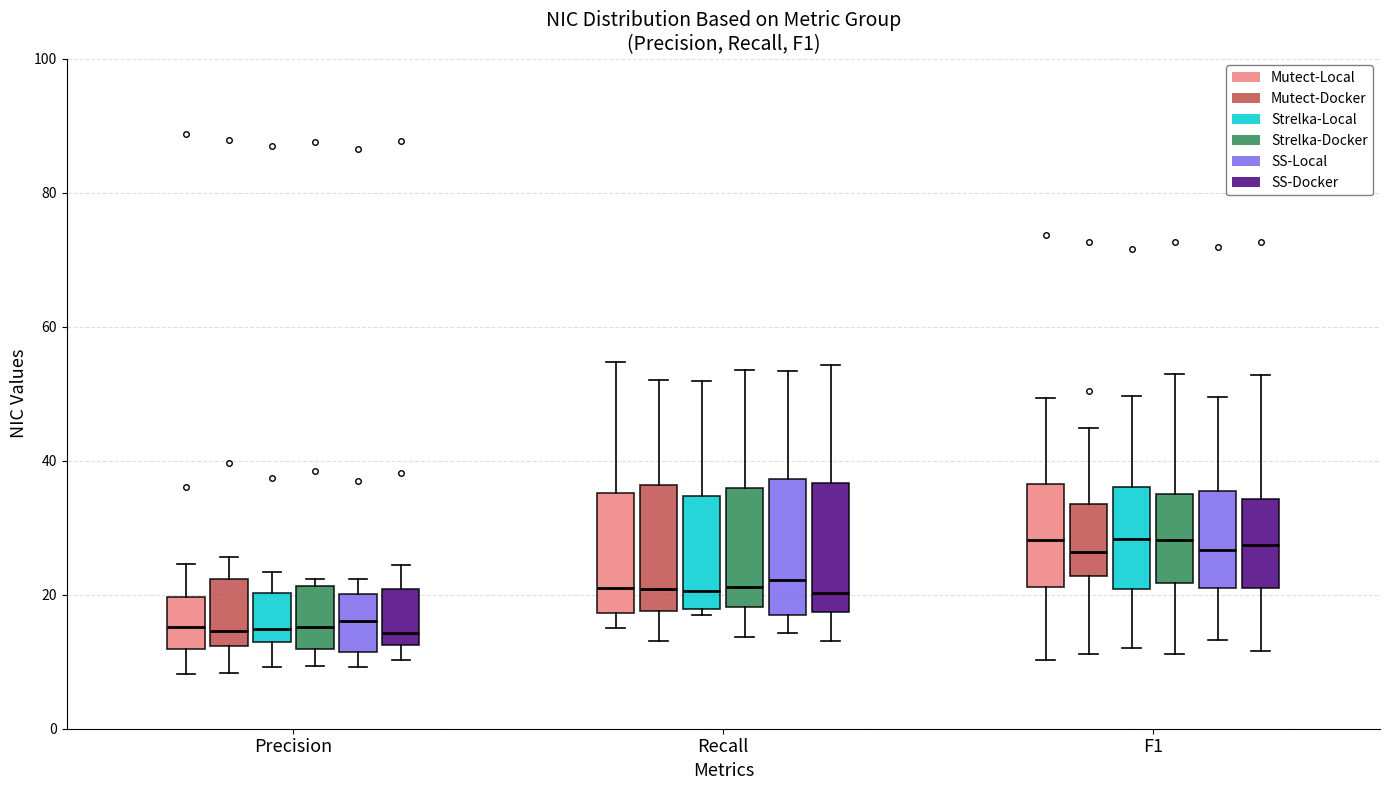

Reading left to right, transcribe this box plot: for each box, give where its median line is, the range the box spans, and where its two whiskers end, as read against the y-axis. The values are not printed on the chart, so give them approximately, as read against the axis.

Precision (Mutect-Local): median 16, box 12 to 20, whiskers 8 to 24
Precision (Mutect-Docker): median 14, box 12 to 22, whiskers 8 to 26
Precision (Strelka-Local): median 14, box 12 to 20, whiskers 10 to 24
Precision (Strelka-Docker): median 16, box 12 to 22, whiskers 10 to 22 (just above the box's upper edge)
Precision (SS-Local): median 16, box 12 to 20, whiskers 10 to 22
Precision (SS-Docker): median 14, box 12 to 20, whiskers 10 to 24
Recall (Mutect-Local): median 20, box 18 to 36, whiskers 16 to 54
Recall (Mutect-Docker): median 20, box 18 to 36, whiskers 14 to 52
Recall (Strelka-Local): median 20, box 18 to 34, whiskers 16 to 52
Recall (Strelka-Docker): median 22, box 18 to 36, whiskers 14 to 54
Recall (SS-Local): median 22, box 18 to 38, whiskers 14 to 54
Recall (SS-Docker): median 20, box 18 to 36, whiskers 14 to 54
F1 (Mutect-Local): median 28, box 22 to 36, whiskers 10 to 50
F1 (Mutect-Docker): median 26, box 22 to 34, whiskers 12 to 44
F1 (Strelka-Local): median 28, box 20 to 36, whiskers 12 to 50
F1 (Strelka-Docker): median 28, box 22 to 34, whiskers 12 to 52
F1 (SS-Local): median 26, box 22 to 36, whiskers 14 to 50
F1 (SS-Docker): median 28, box 20 to 34, whiskers 12 to 52